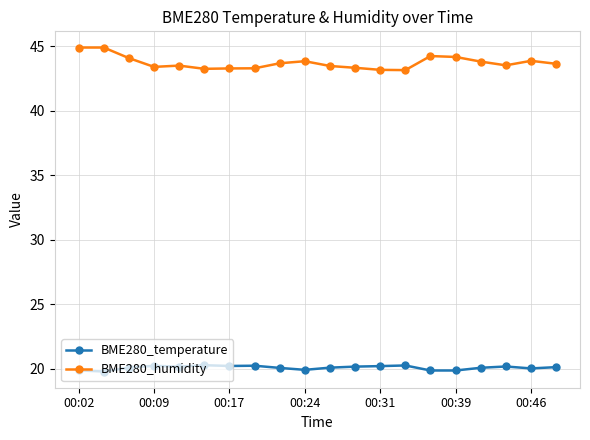

What is the smallest value displayed?

19.8